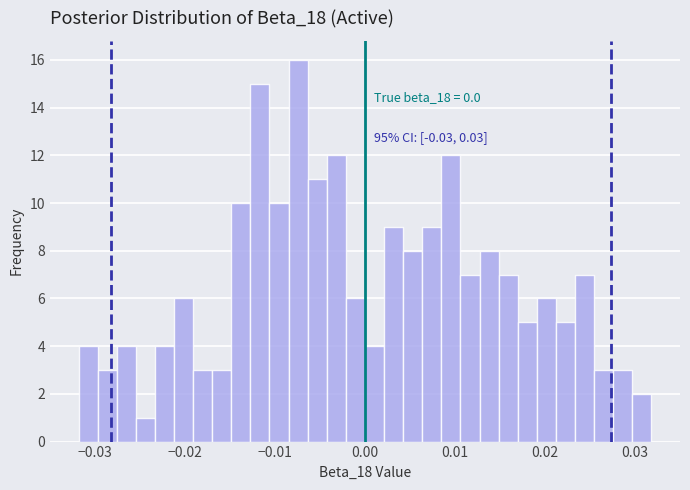

Read against the x-axis, roughly where is the centre of the tallest bar?

-0.007